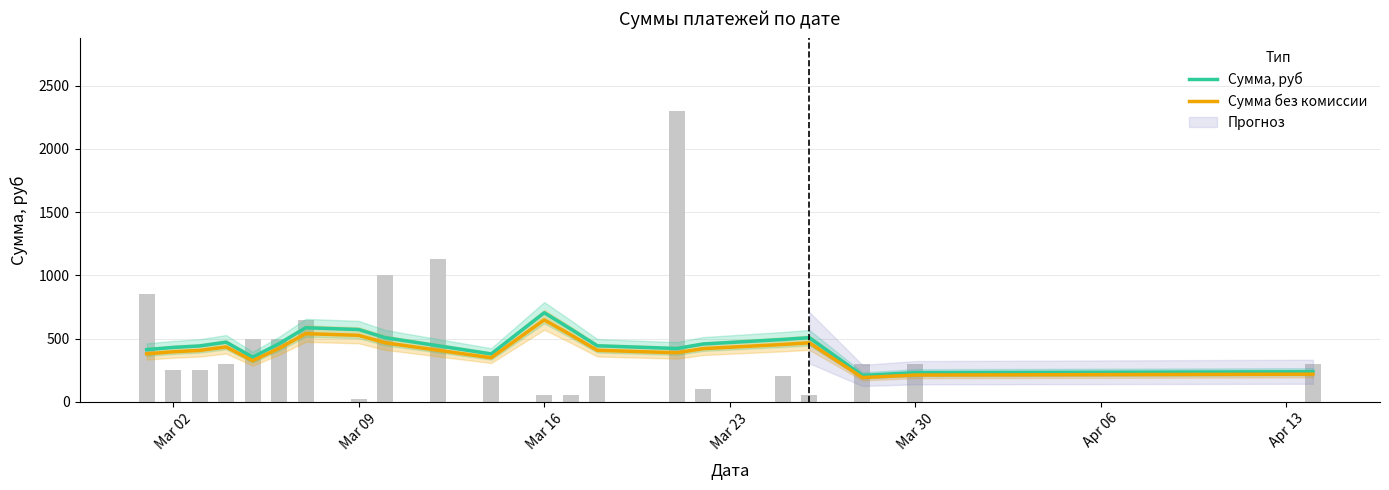

What is the total value across all series at Mar 02?

792.0